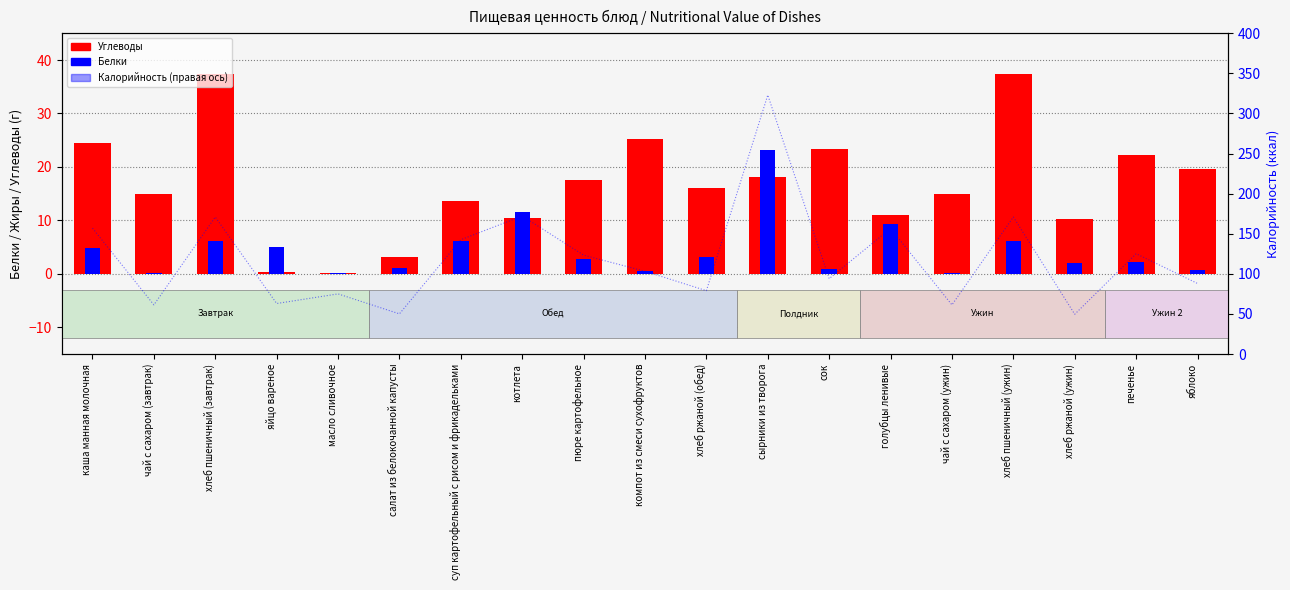

At how many categories does at least one series exceed 109?

9